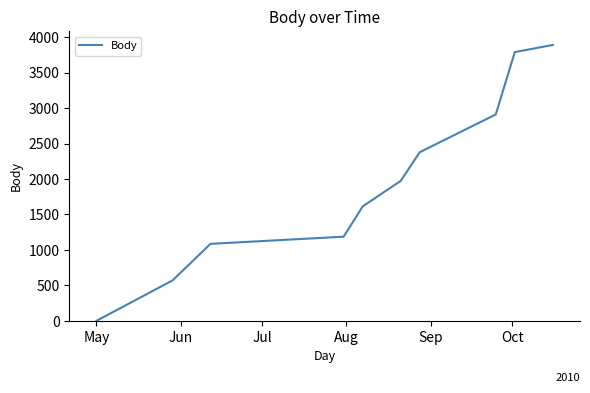

Reading right to left, list all the values displayed in this chart.

3891	3790	2911	2378	1974	1614	1187	1086	570	0